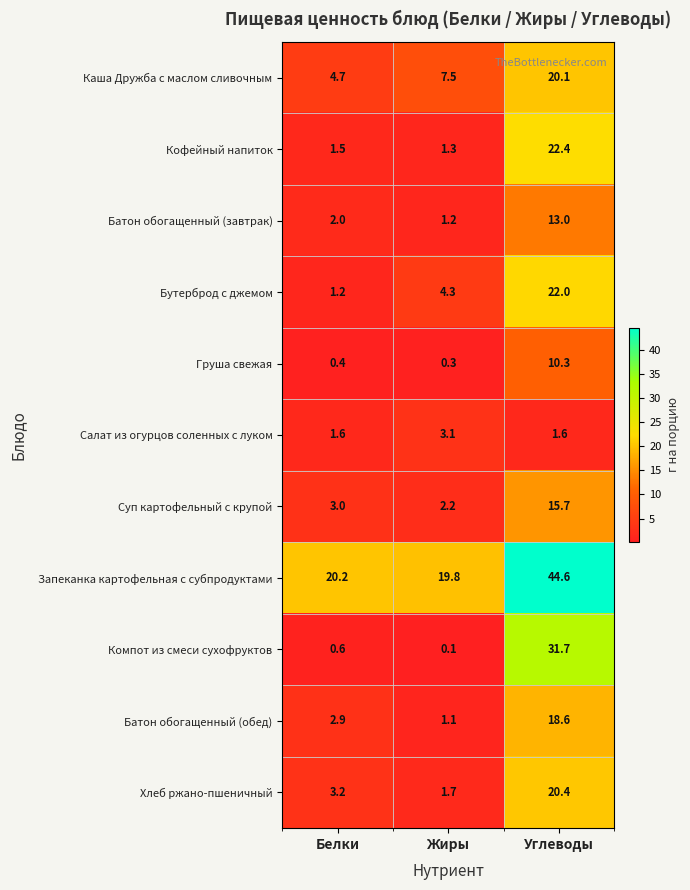

Which series changed the most between Белки and Жиры?

Бутерброд с джемом